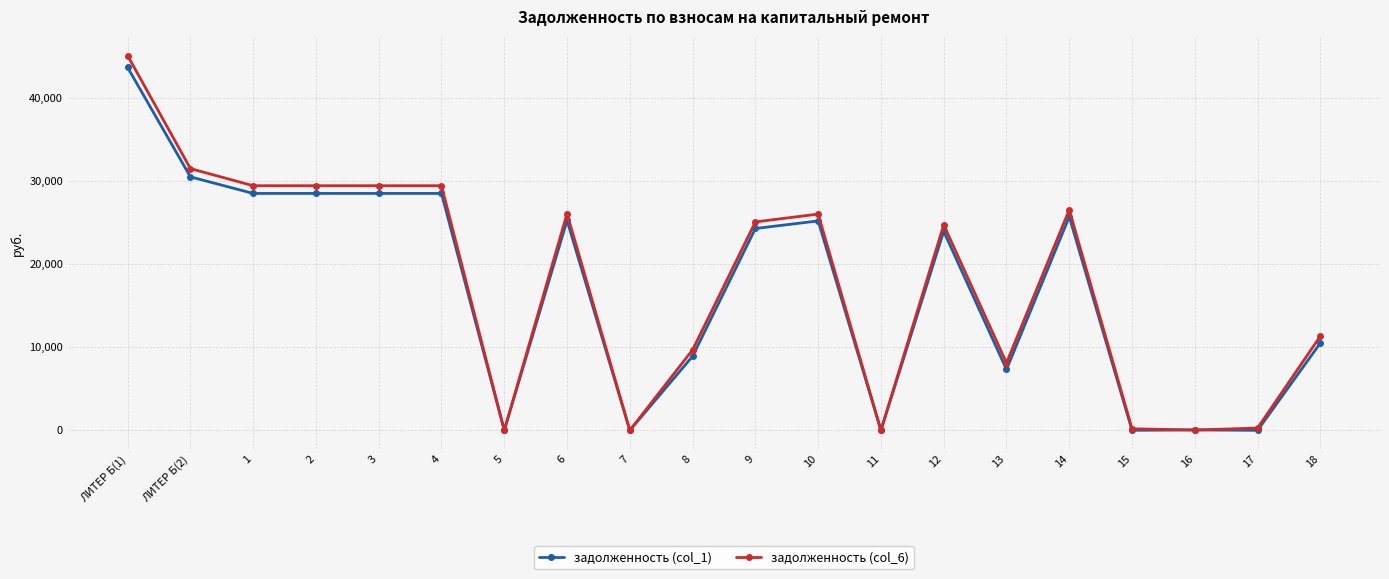

How many lines are shown in the chart?

2